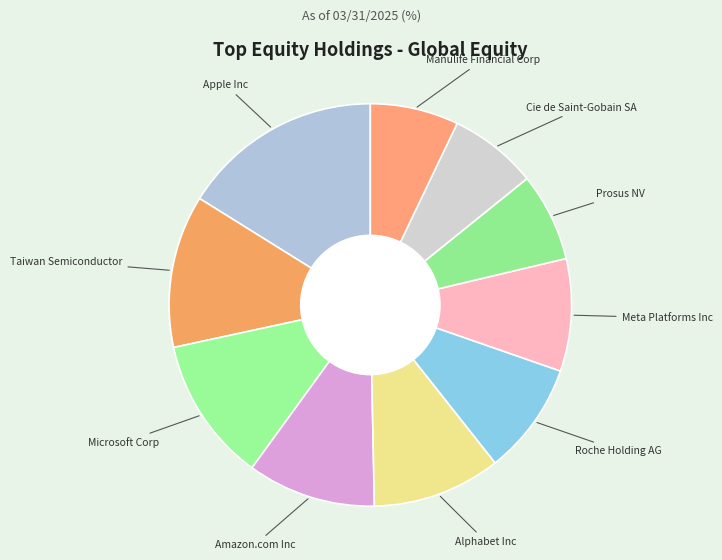

Is it true that Manulife Financial Corp is 7% of the pie?

True